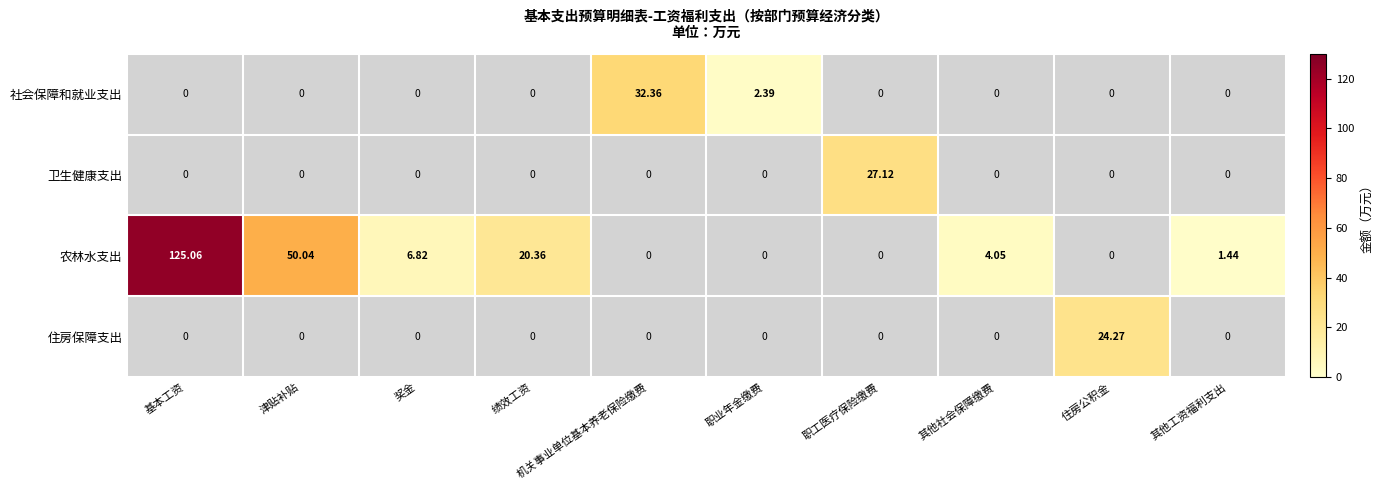

Which label corresponds to the smallest value in the chart?

基本工资